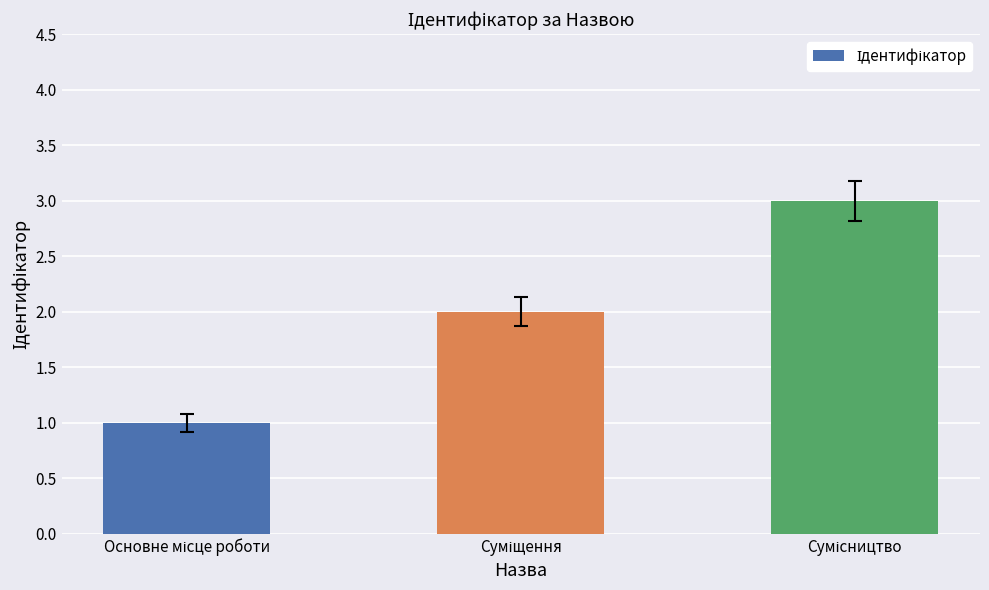

How many bars are there in total?

3